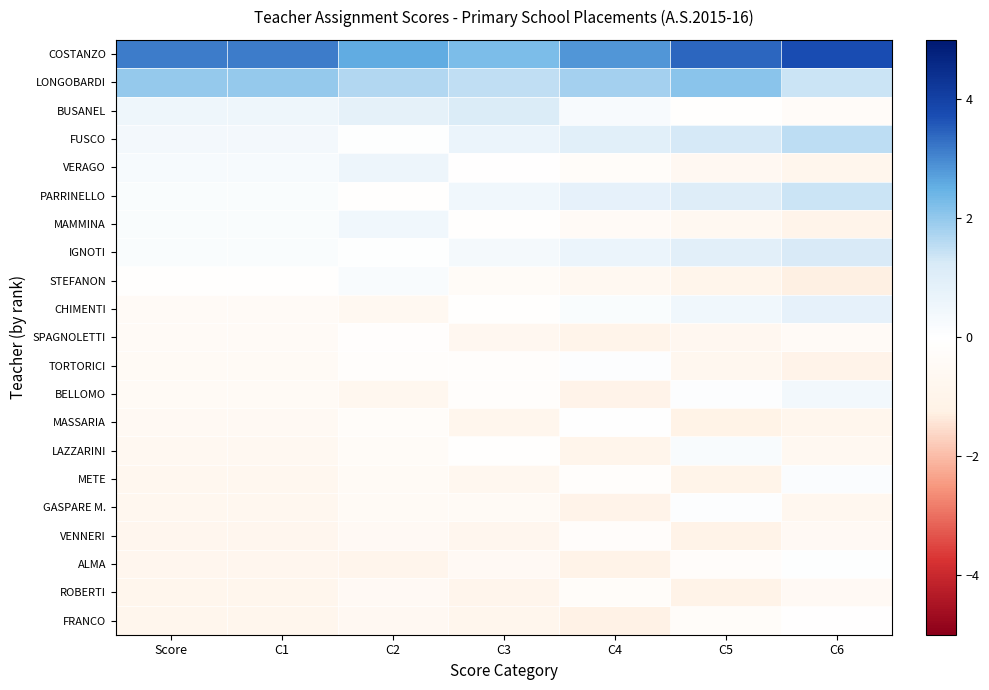

Reading left to right, transcribe all the data shown in this chart.

COSTANZO: Score=3.1	C1=3.1	C2=2.5	C3=2.3	C4=2.8	C5=3.4	C6=3.7
LONGOBARDI: Score=2.0	C1=2.0	C2=1.7	C3=1.5	C4=1.8	C5=2.1	C6=1.4
BUSANEL: Score=0.5	C1=0.5	C2=0.8	C3=1.1	C4=0.3	C5=-0.0	C6=-0.3
FUSCO: Score=0.4	C1=0.4	C2=0.1	C3=0.7	C4=1.0	C5=1.3	C6=1.5
VERAGO: Score=0.3	C1=0.3	C2=0.6	C3=-0.0	C4=-0.3	C5=-0.6	C6=-0.9
PARRINELLO: Score=0.2	C1=0.2	C2=-0.1	C3=0.5	C4=0.8	C5=1.1	C6=1.4
MAMMINA: Score=0.2	C1=0.2	C2=0.5	C3=-0.1	C4=-0.4	C5=-0.7	C6=-1.0
IGNOTI: Score=0.2	C1=0.2	C2=0.0	C3=0.3	C4=0.6	C5=0.9	C6=1.2
STEFANON: Score=-0.1	C1=-0.1	C2=0.2	C3=-0.4	C4=-0.7	C5=-1.0	C6=-1.3
CHIMENTI: Score=-0.4	C1=-0.4	C2=-0.7	C3=-0.1	C4=0.2	C5=0.5	C6=0.8
SPAGNOLETTI: Score=-0.4	C1=-0.4	C2=-0.1	C3=-0.7	C4=-1.0	C5=-0.7	C6=-0.4
TORTORICI: Score=-0.5	C1=-0.5	C2=-0.2	C3=-0.2	C4=0.1	C5=-0.8	C6=-1.1
BELLOMO: Score=-0.5	C1=-0.5	C2=-0.8	C3=-0.2	C4=-1.1	C5=0.1	C6=0.4
MASSARIA: Score=-0.6	C1=-0.6	C2=-0.3	C3=-0.9	C4=0.0	C5=-1.2	C6=-0.9
LAZZARINI: Score=-0.7	C1=-0.7	C2=-0.4	C3=-0.1	C4=-1.0	C5=0.2	C6=-0.7
METE: Score=-0.7	C1=-0.7	C2=-0.5	C3=-0.7	C4=-0.2	C5=-1.0	C6=0.1
GASPARE M.: Score=-0.8	C1=-0.8	C2=-0.5	C3=-0.5	C4=-1.1	C5=0.1	C6=-0.8
VENNERI: Score=-0.8	C1=-0.8	C2=-0.5	C3=-0.8	C4=-0.2	C5=-1.1	C6=-0.5
ALMA: Score=-0.8	C1=-0.8	C2=-0.9	C3=-0.5	C4=-1.1	C5=-0.2	C6=0.1
ROBERTI: Score=-0.8	C1=-0.8	C2=-0.5	C3=-0.9	C4=-0.2	C5=-1.1	C6=-0.5
FRANCO: Score=-0.9	C1=-0.9	C2=-0.6	C3=-0.9	C4=-1.2	C5=-0.3	C6=-0.0